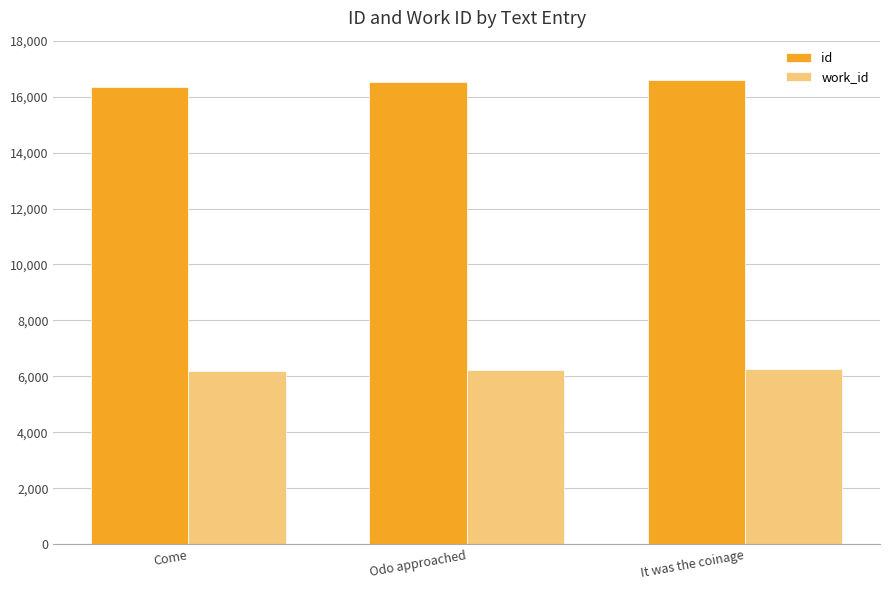

At how many categories does at least one series exceed 11139?

3